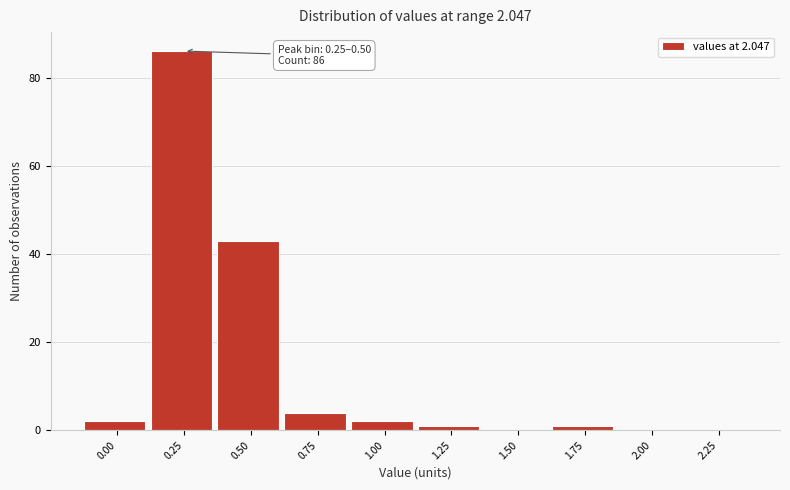

Reading left to right, transcribe all the data shown in this chart.

0.00=2	0.25=86	0.50=43	0.75=4	1.00=2	1.25=1	1.50=0	1.75=1	2.00=0	2.25=0